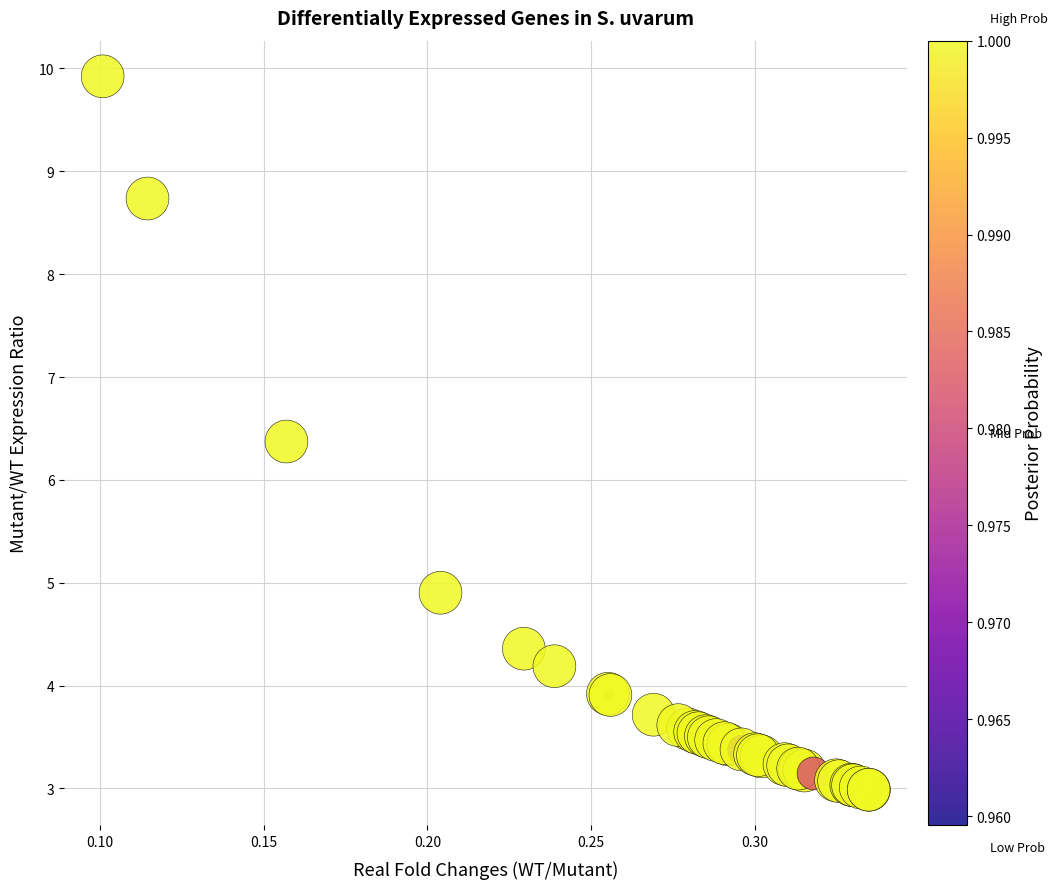

What Y value in the scatter plot is closest to 6?

6.4